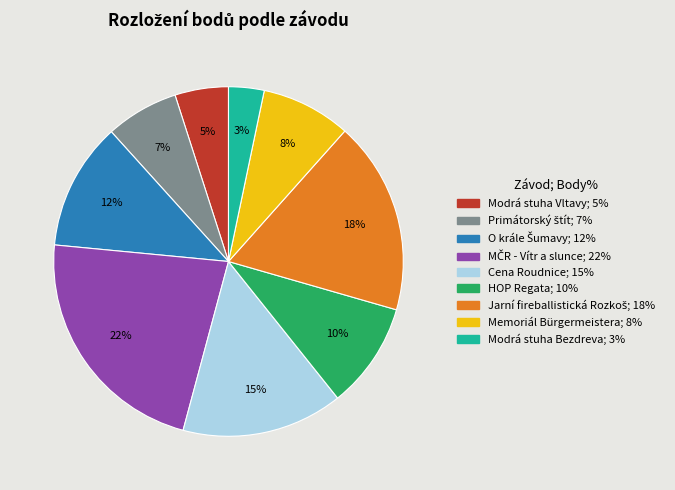

True or false: Modrá stuha Bezdreva accounts for 3% of the total.

True